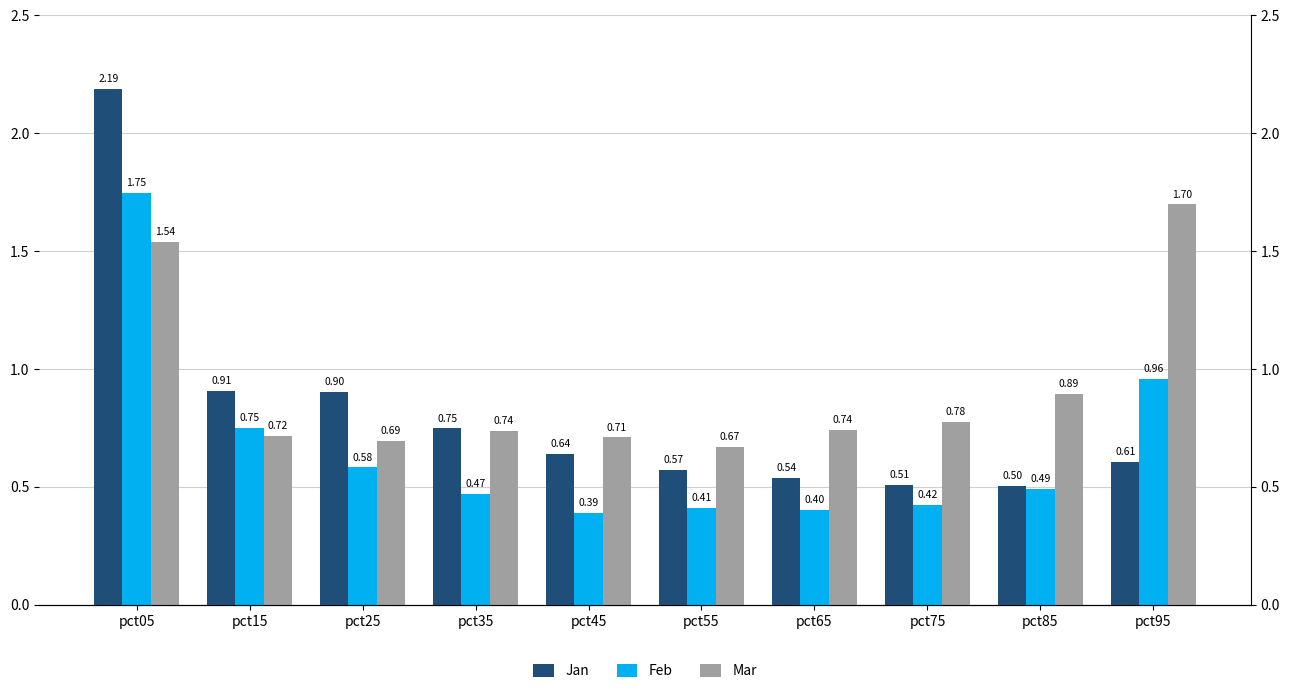

Is it true that Mar equals 0.7 at pct15?

True